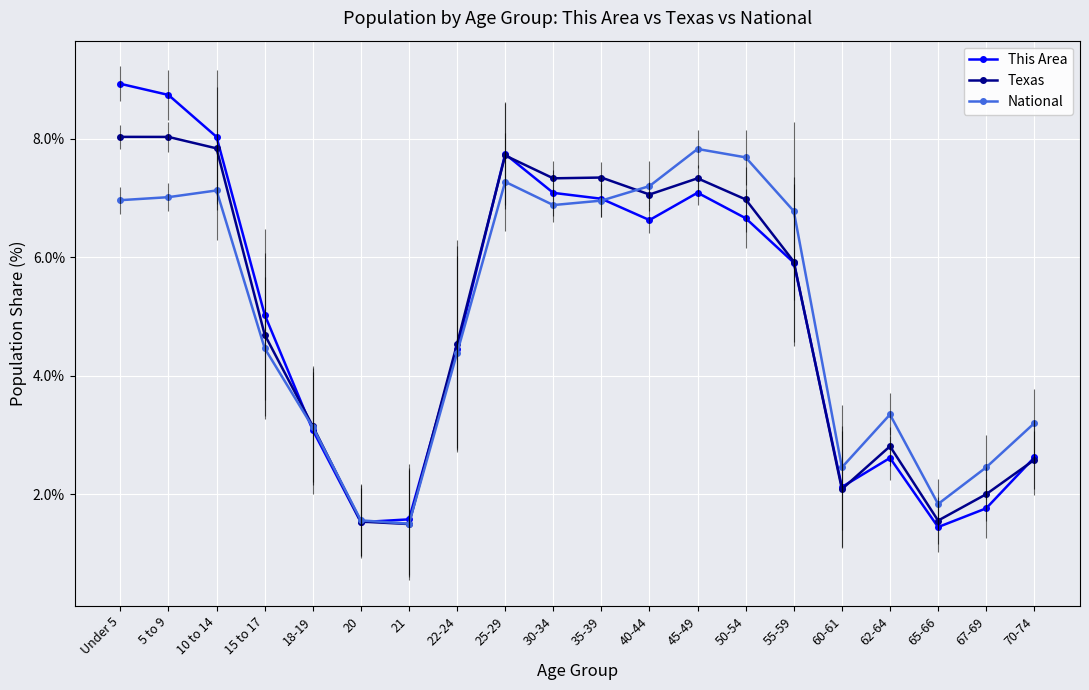

What are all the series names shown in the legend?

This Area, Texas, National